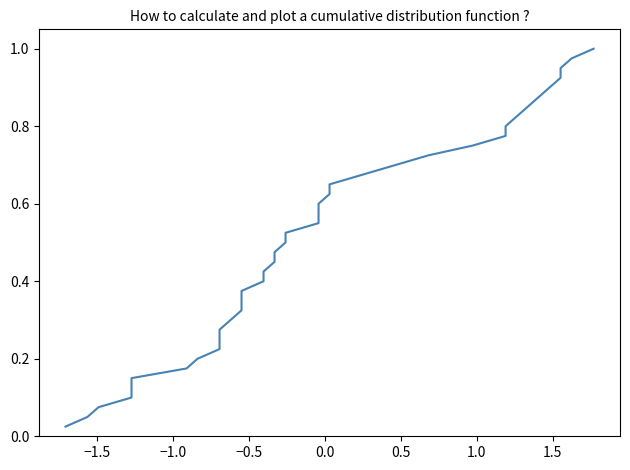

What is the greatest value displayed?

1.0